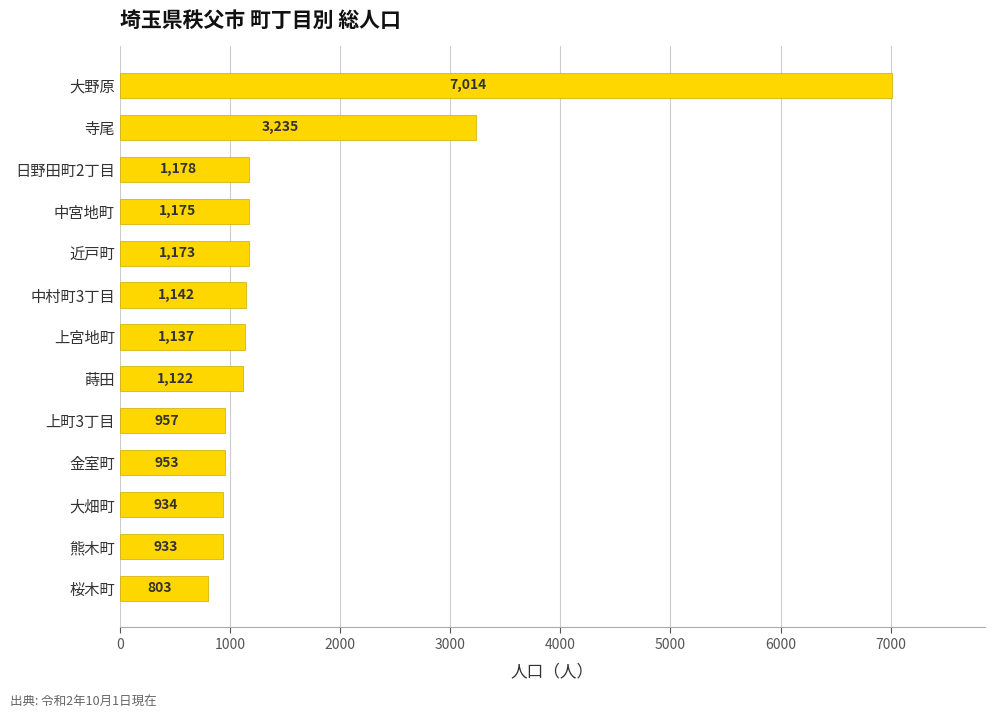

What is the difference between the second highest and minimum values?

2432